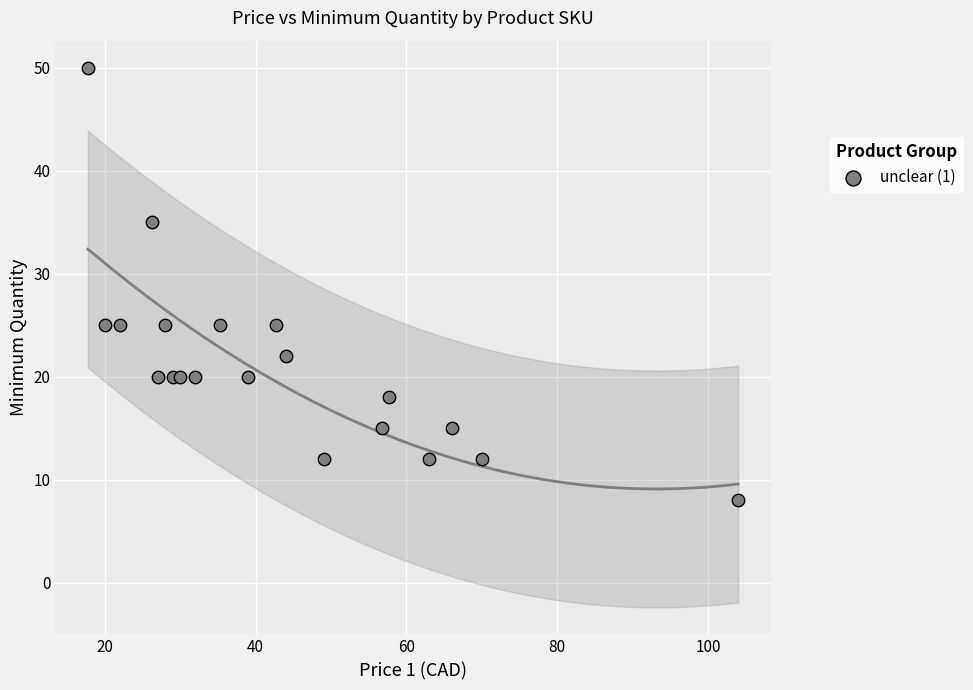

What is the range of Y values (max minus min)?

42